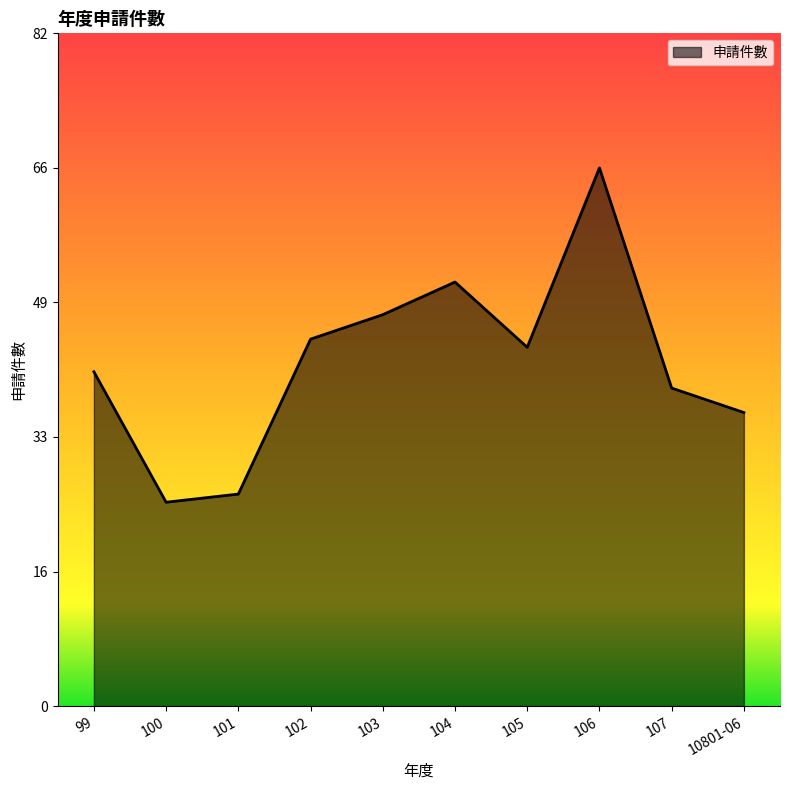

What position from the left is 102?

4